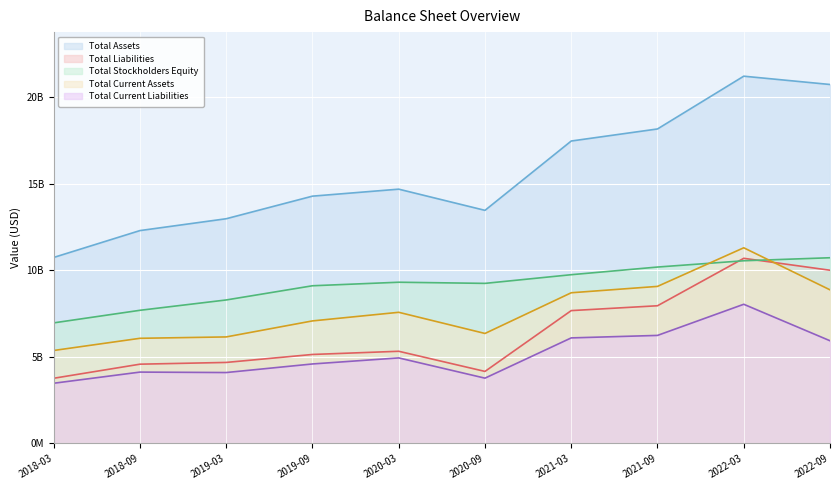

Reading right to left, what are all the values shown in this chart?

Total Assets: 2022-09=20743630000	2022-03=21223110000	2021-09=18174070000	2021-03=17477590000	2020-09=13471410000	2020-03=14695470000	2019-09=14291770000	2019-03=12986580000	2018-09=12302340000	2018-03=10749990000
Total Liabilities: 2022-09=10011050000	2022-03=10699600000	2021-09=7958590000	2021-03=7678510000	2020-09=4164880000	2020-03=5328480000	2019-09=5144220000	2019-03=4683720000	2018-09=4582640000	2018-03=3769190000
Total Stockholders Equity: 2022-09=10732580000	2022-03=10557990000	2021-09=10195280000	2021-03=9753010000	2020-09=9251580000	2020-03=9318080000	2019-09=9113910000	2019-03=8293580000	2018-09=7696520000	2018-03=6969600000
Total Current Assets: 2022-09=8878140000	2022-03=11307660000	2021-09=9076960000	2021-03=8709070000	2020-09=6357610000	2020-03=7580070000	2019-09=7082760000	2019-03=6157590000	2018-09=6078010000	2018-03=5374340000
Total Current Liabilities: 2022-09=5936480000	2022-03=8044270000	2021-09=6245150000	2021-03=6101140000	2020-09=3775610000	2020-03=4945130000	2019-09=4595500000	2019-03=4099720000	2018-09=4125610000	2018-03=3481070000